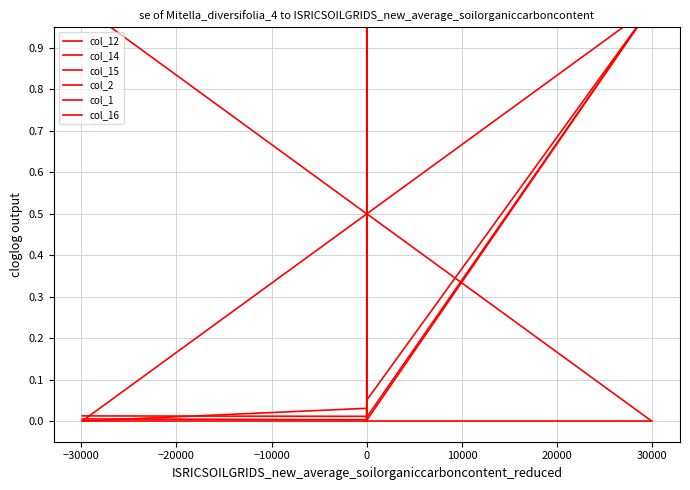

How many series are shown in this chart?

6